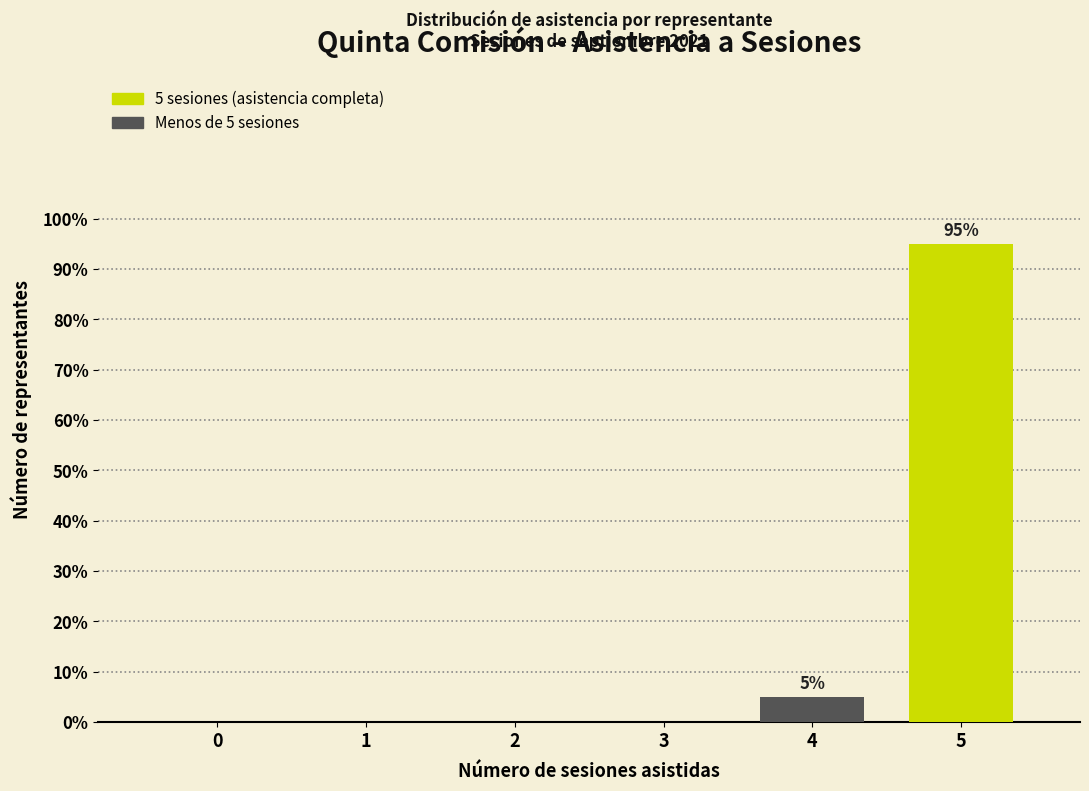

Reading left to right, extract all data points from this chart.

0=0	1=0	2=0	3=0	4=5	5=95